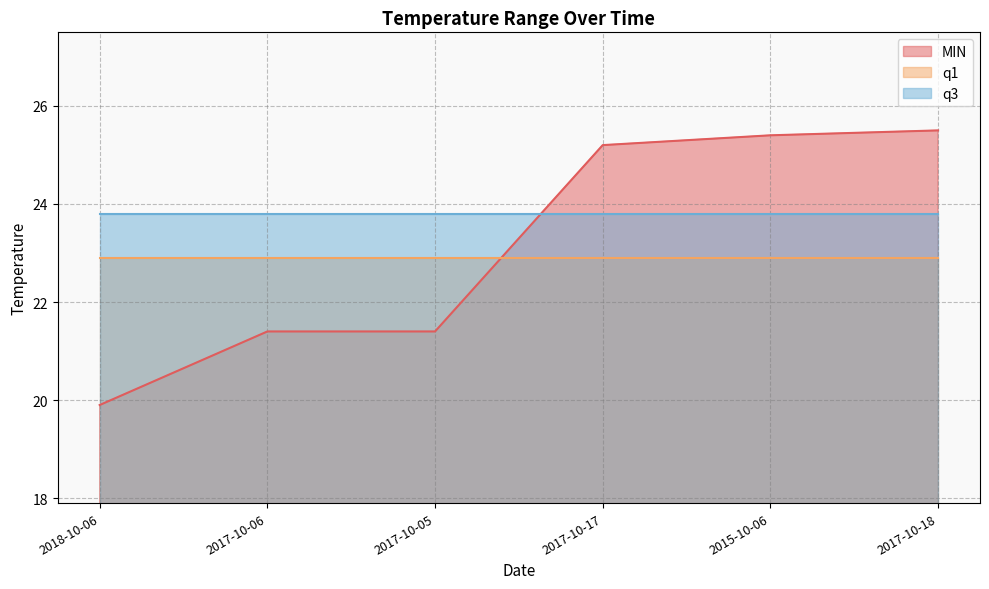

How many lines are shown in the chart?

3